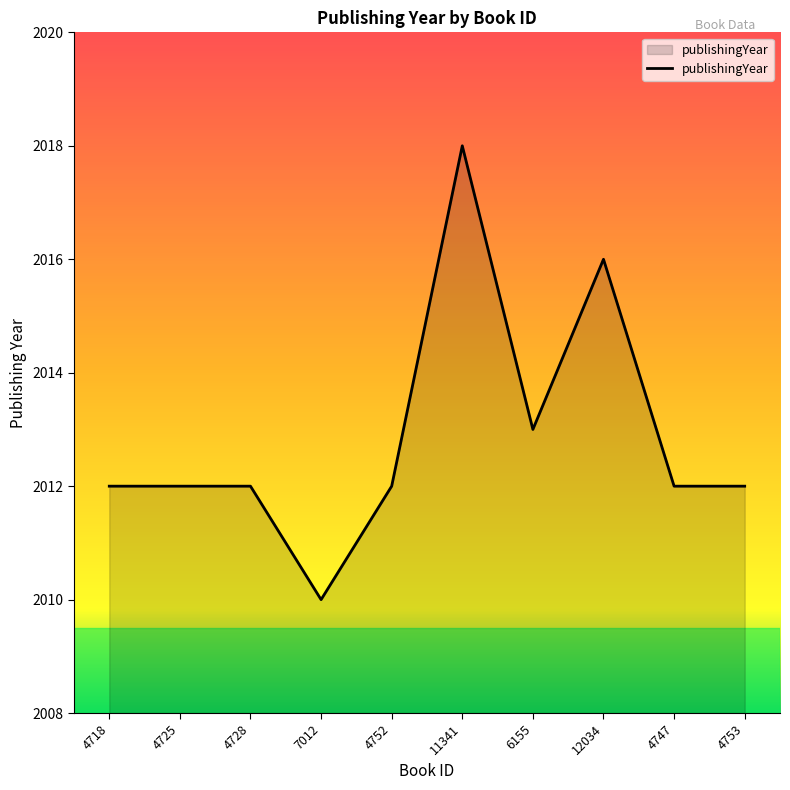

Reading right to left, list all the values displayed in this chart.

2012	2012	2016	2013	2018	2012	2010	2012	2012	2012